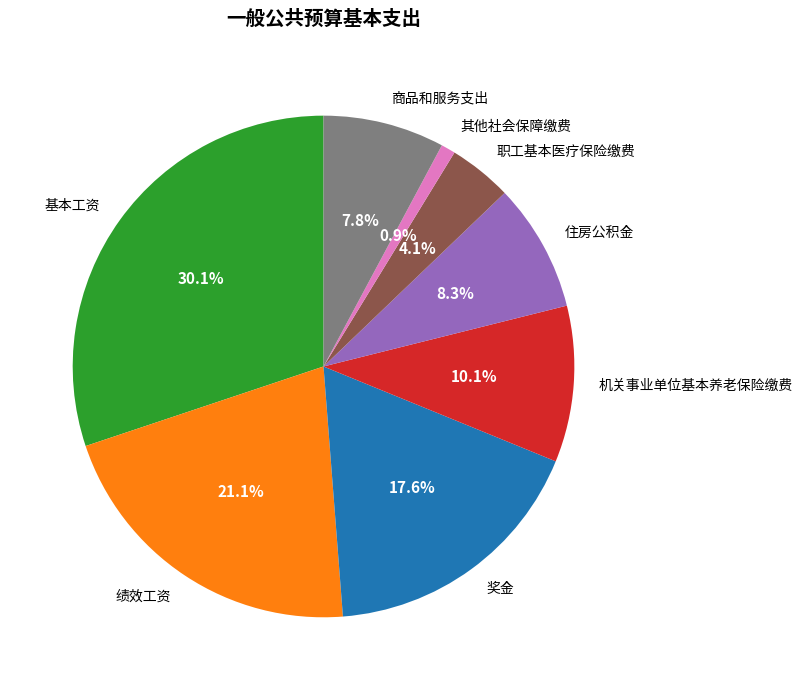

To the nearest percent, what percentage of the pie is 住房公积金?

8%